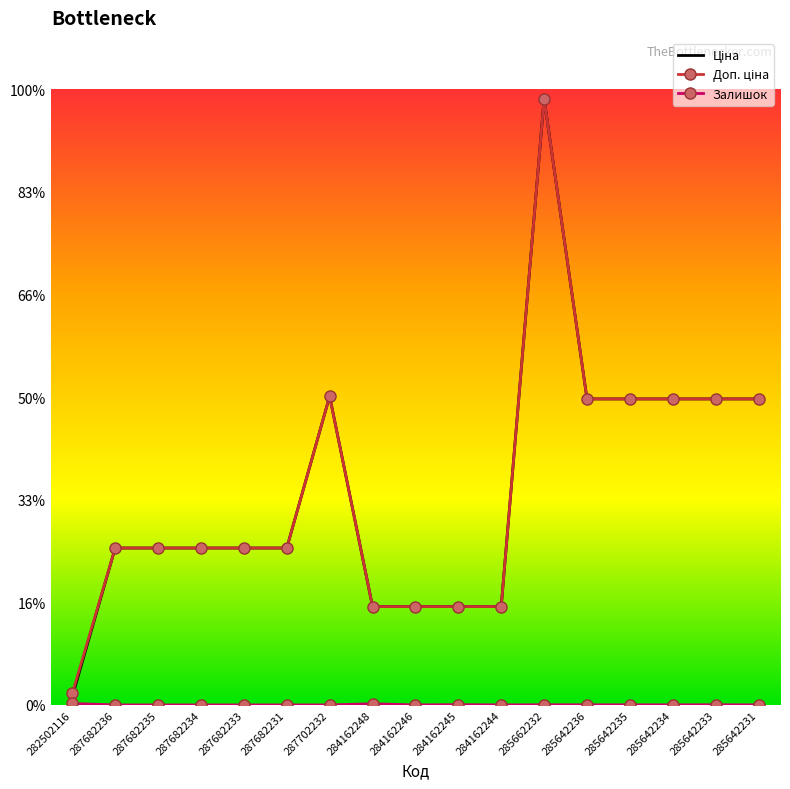

List the labels in order of Ціна value, largest first.

285662232, 287702232, 285642236, 285642235, 285642234, 285642233, 285642231, 287682236, 287682235, 287682234, 287682233, 287682231, 284162248, 284162246, 284162245, 284162244, 282502116